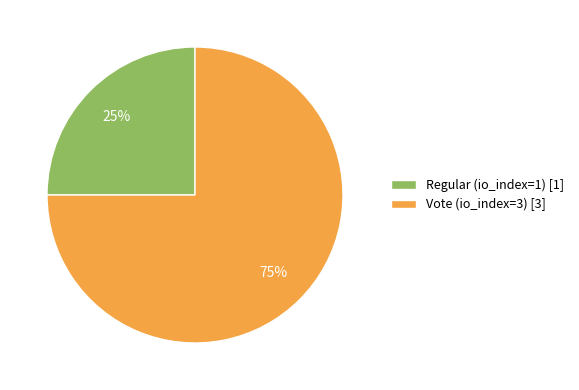

Does Regular (io_index=1) represent more than half of the total?

No